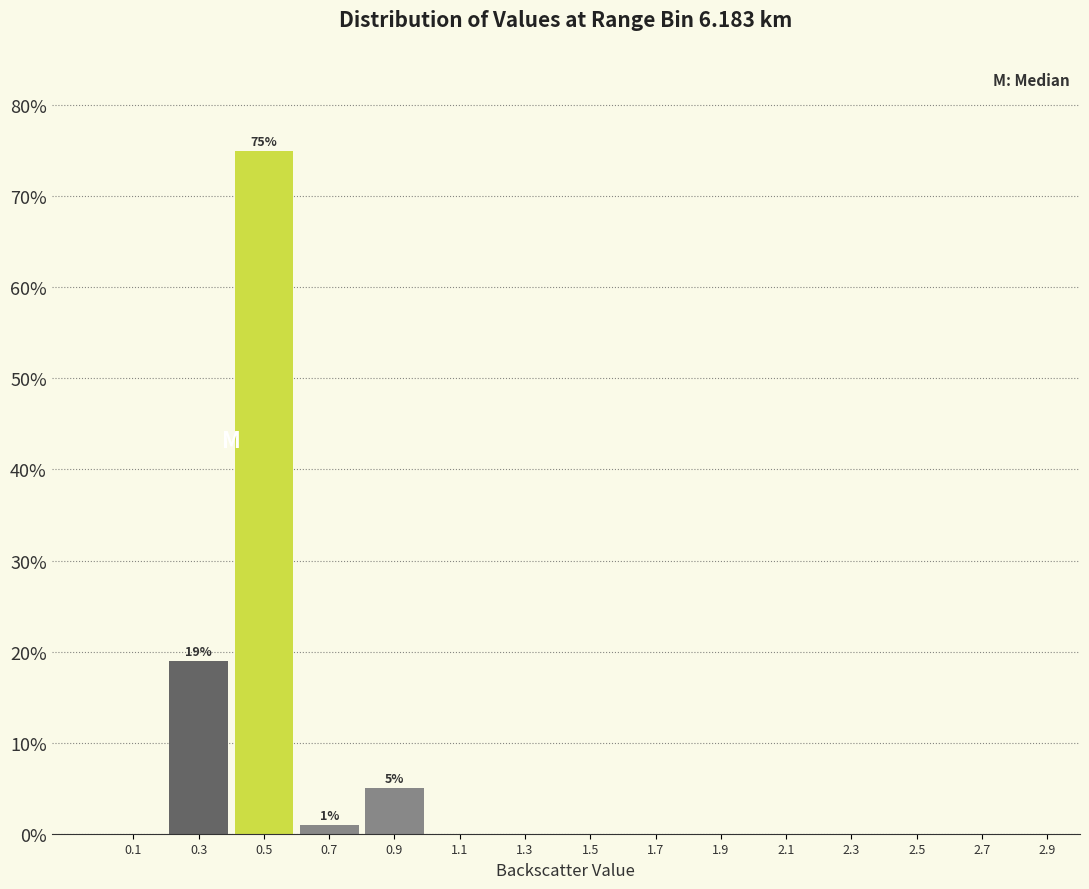

Which range on the x-axis has the tallest bar?

0.4 to 0.6